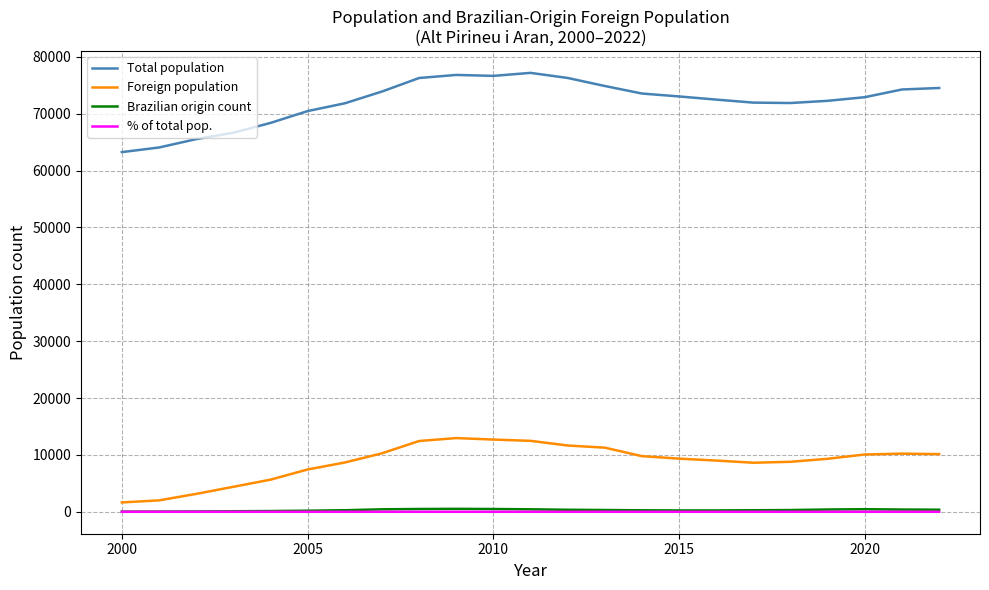

True or false: Total population and Brazilian origin count intersect in this chart.

False